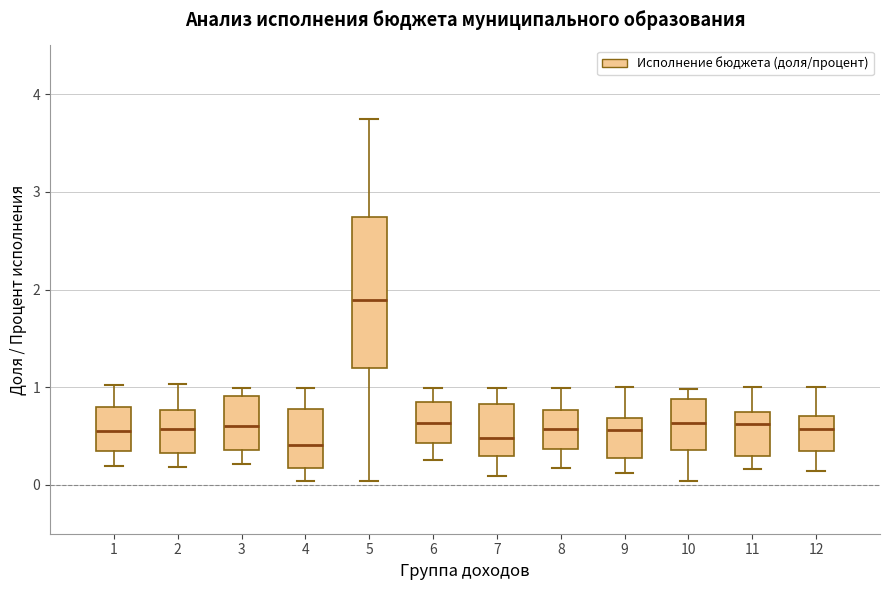

Where is the lower edge of the box at x = 2 on the y-axis? The values are not printed on the chart, so give them approximately, as read against the axis.

0.3